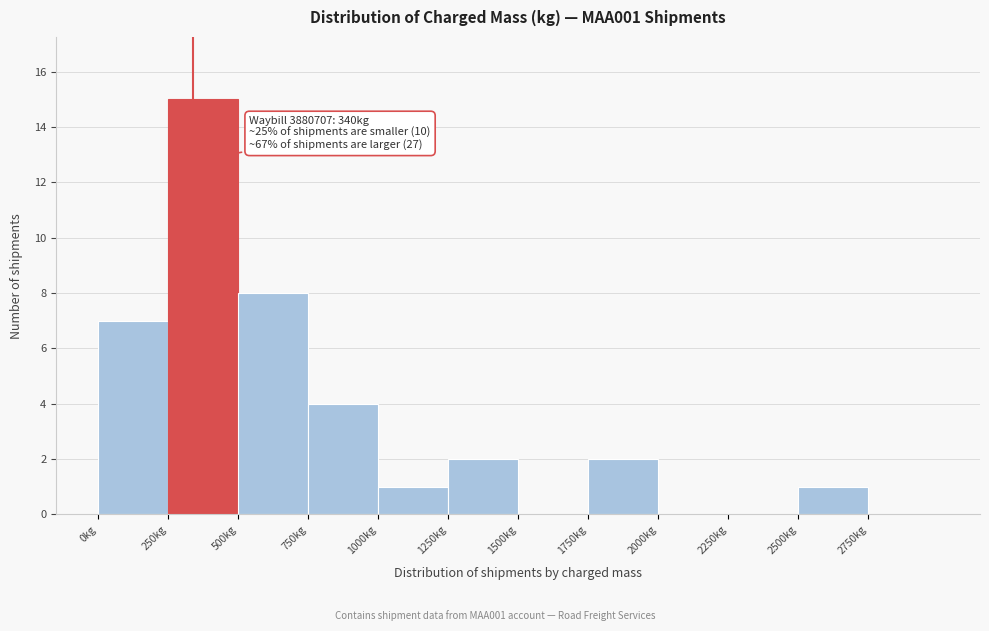

Over which range of the x-axis is the bar tallest?

250 to 500